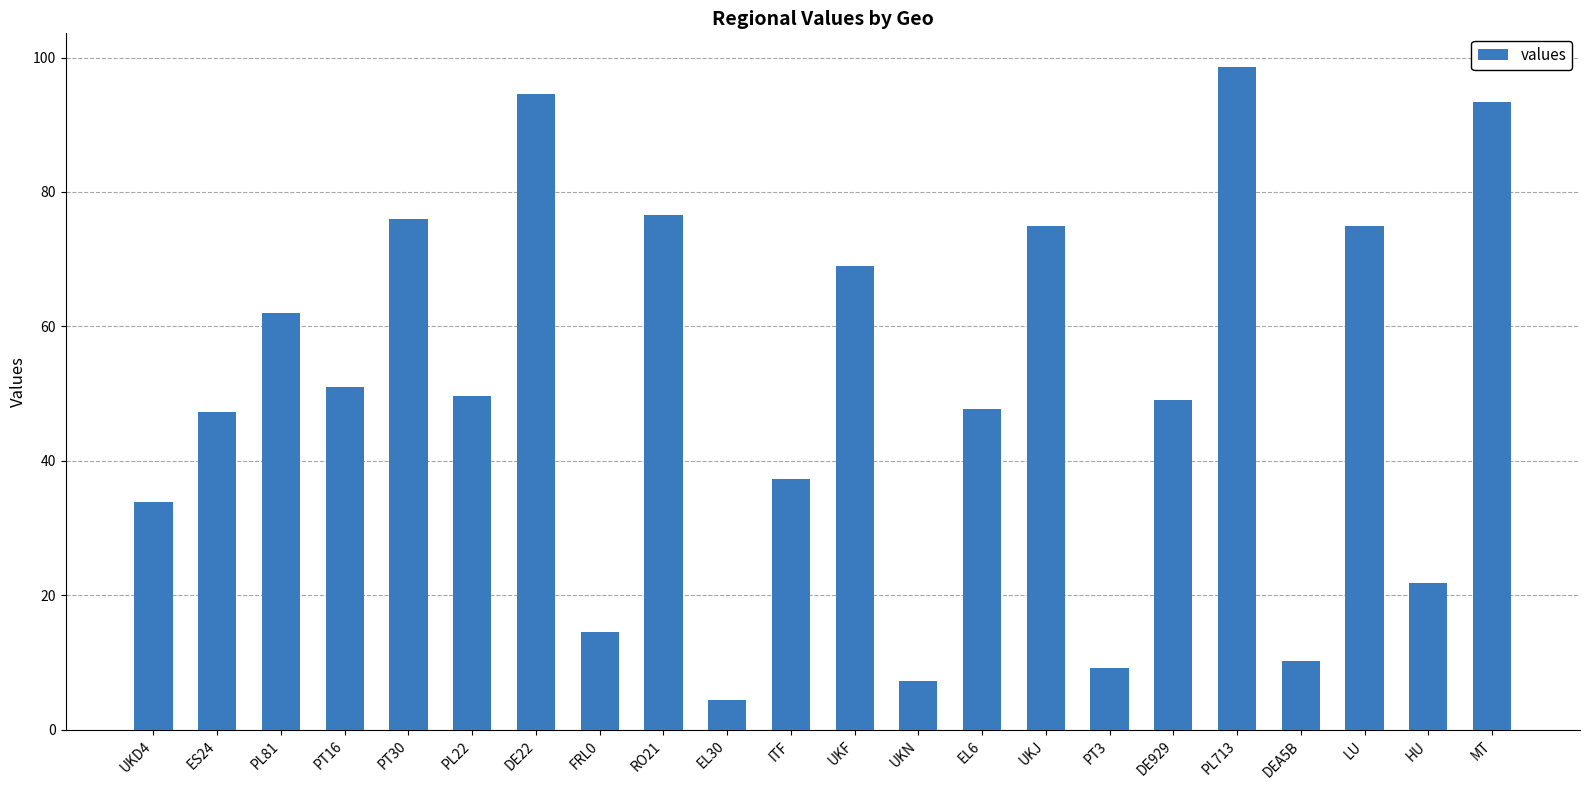

Is it true that the value at ES24 is 81.3?

False